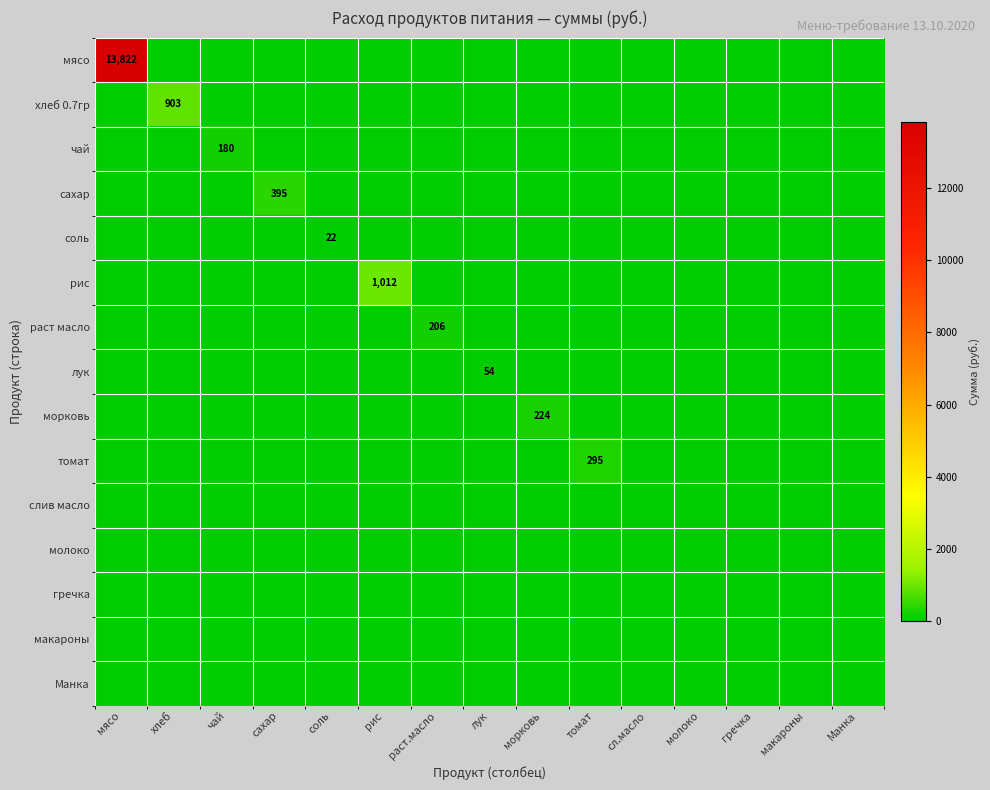

Is it true that морковь equals 0.0 at сахар?

True